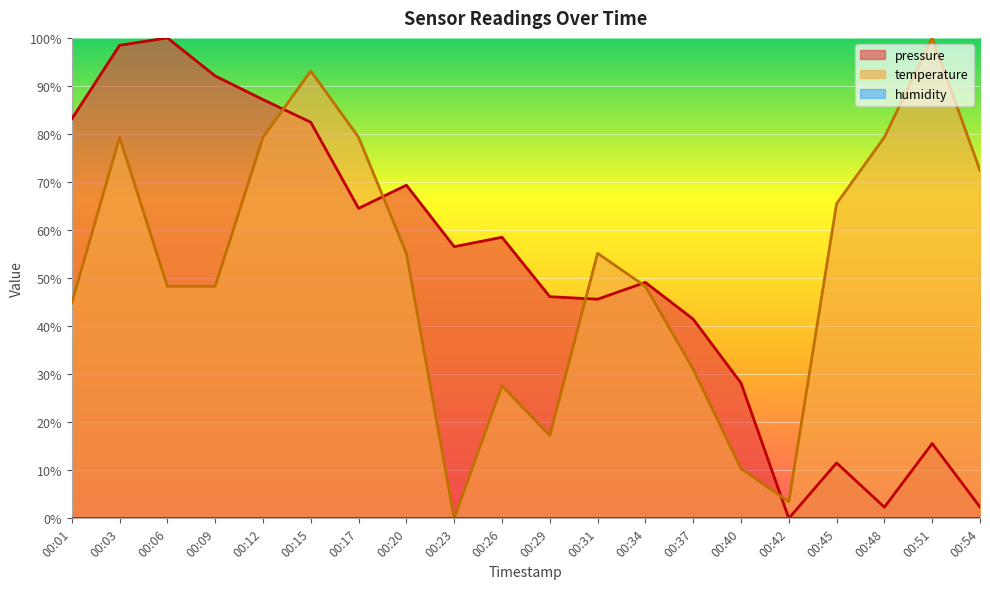

Does the chart display data point markers on the line(s)?

No